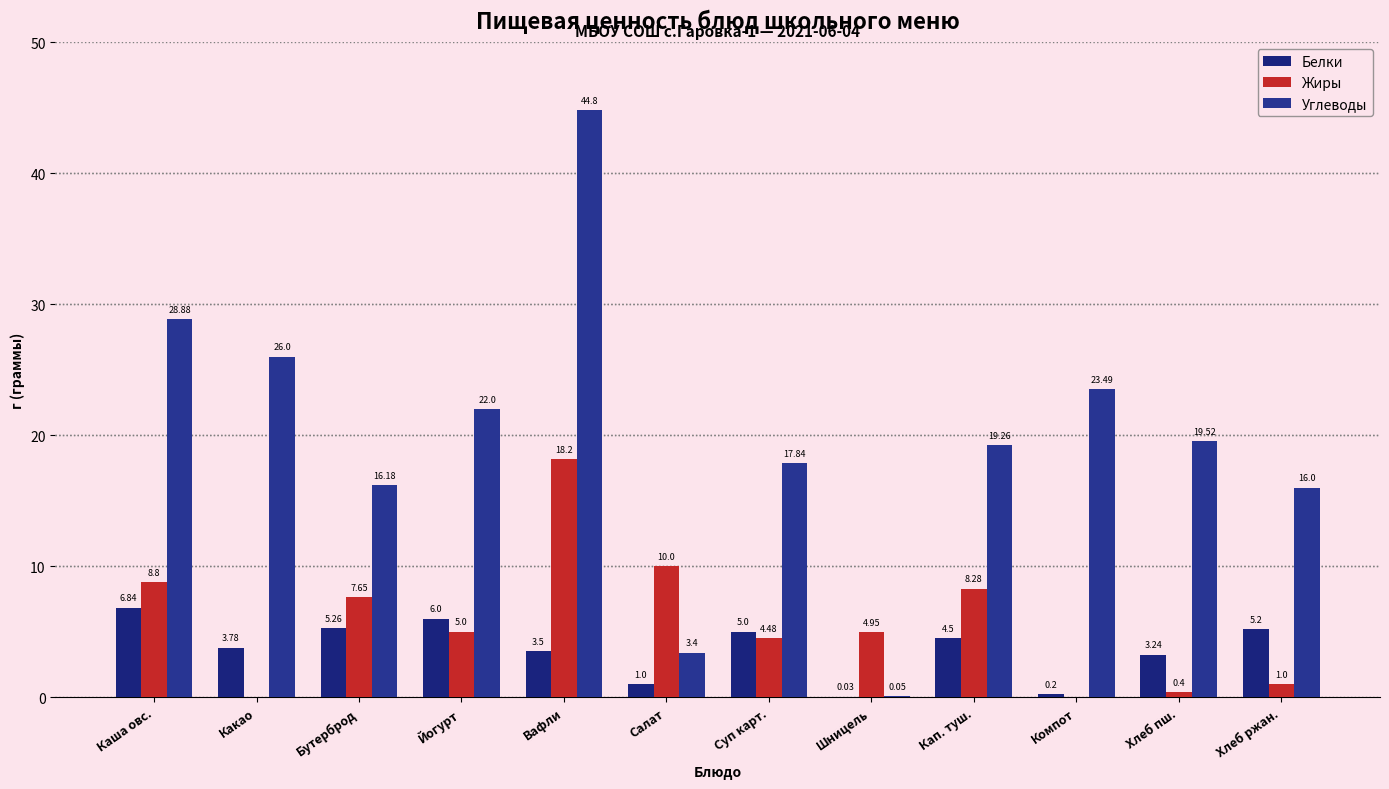

What is the label of the 7th bar from the right?

Салат